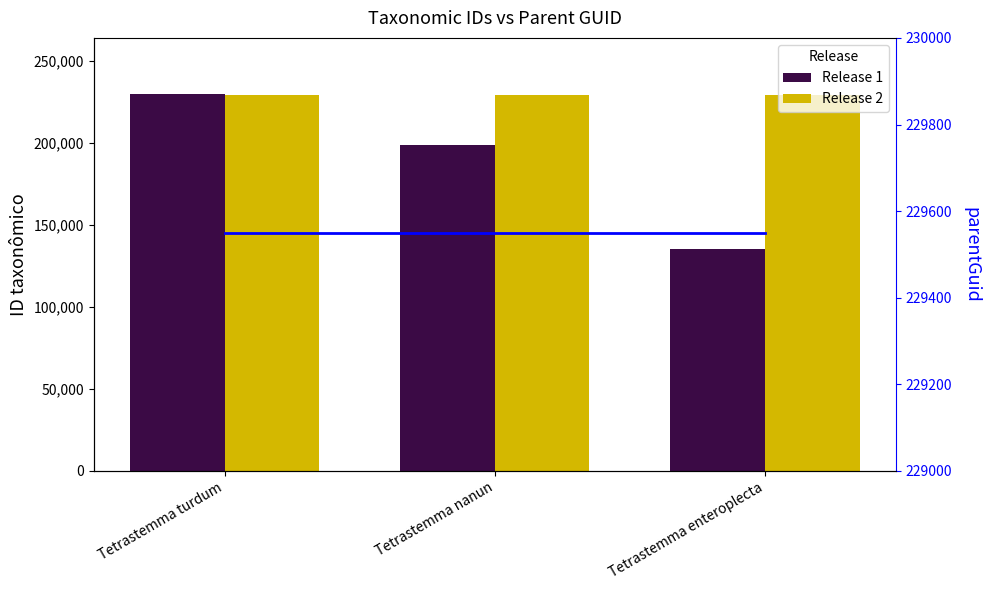

What is the label of the 2nd bar from the left?

Tetrastemma nanun